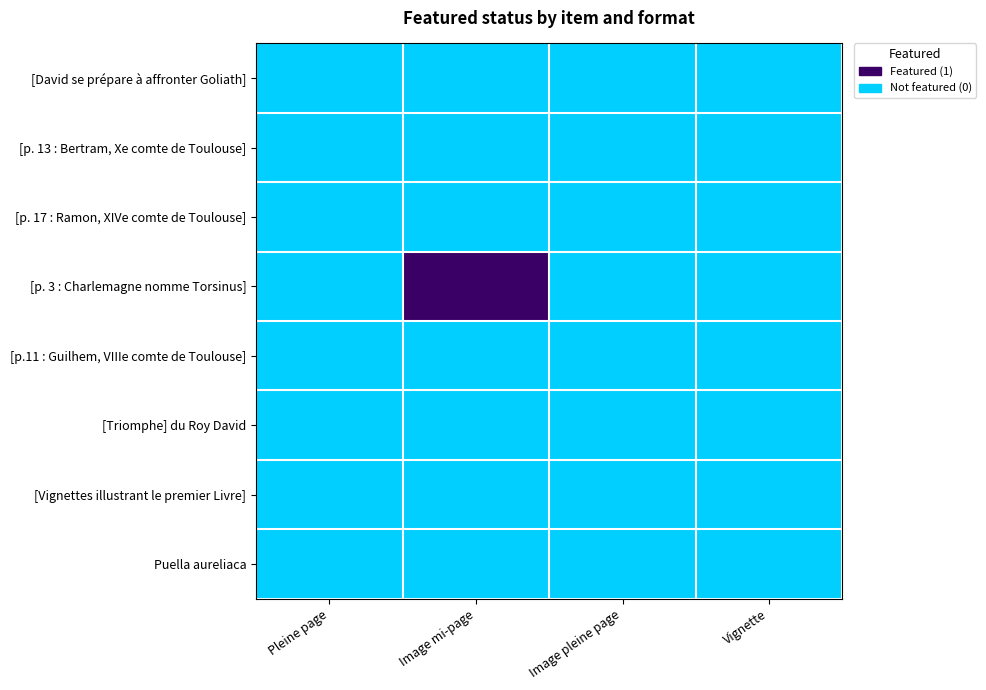

Which series has the largest total across all categories?

[p. 3 : Charlemagne nomme Torsinus]